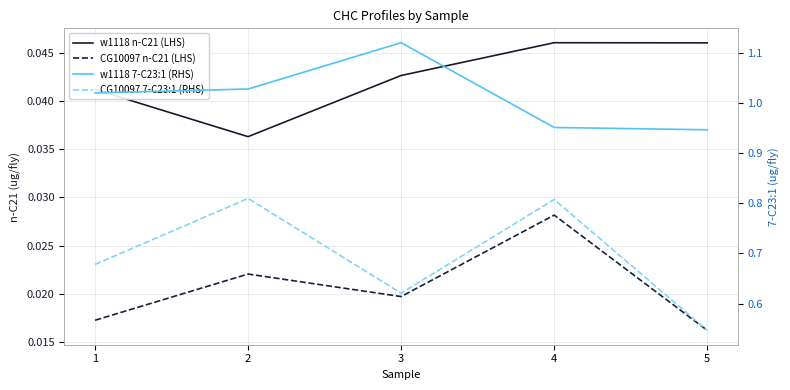

Which series has the largest range (max minus min)?

CG10097 7-C23:1 (RHS)